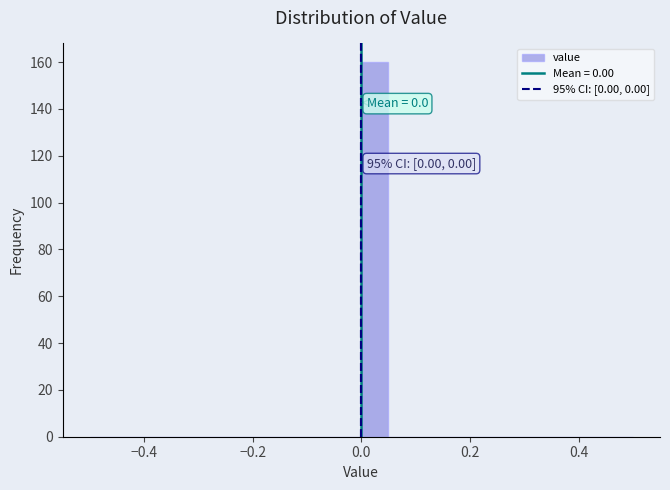

Around what value on the x-axis is the tallest bar? Give the approximate position of its centre, as read against the axis.

0.02